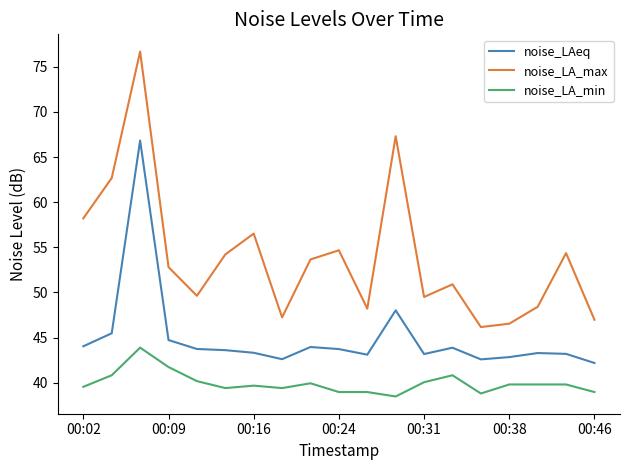

Which series has the largest range (max minus min)?

noise_LA_max